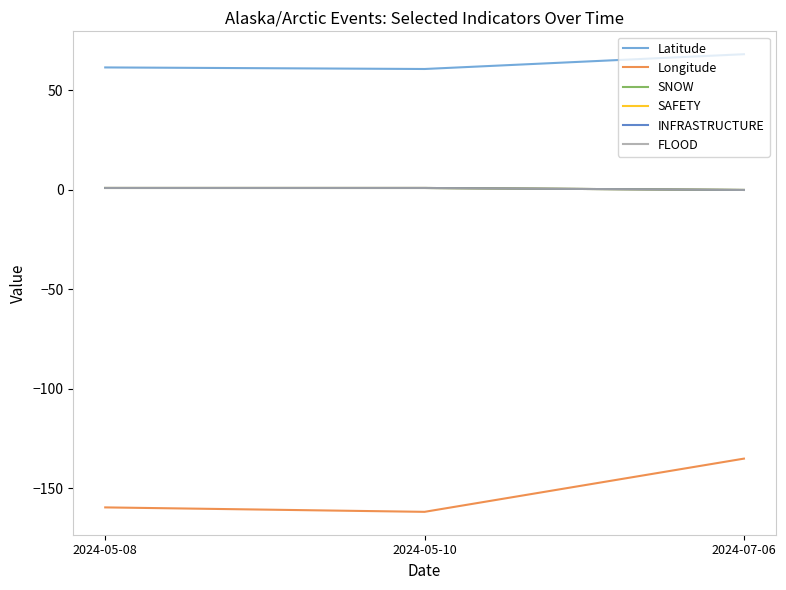

Does the chart display data point markers on the line(s)?

No